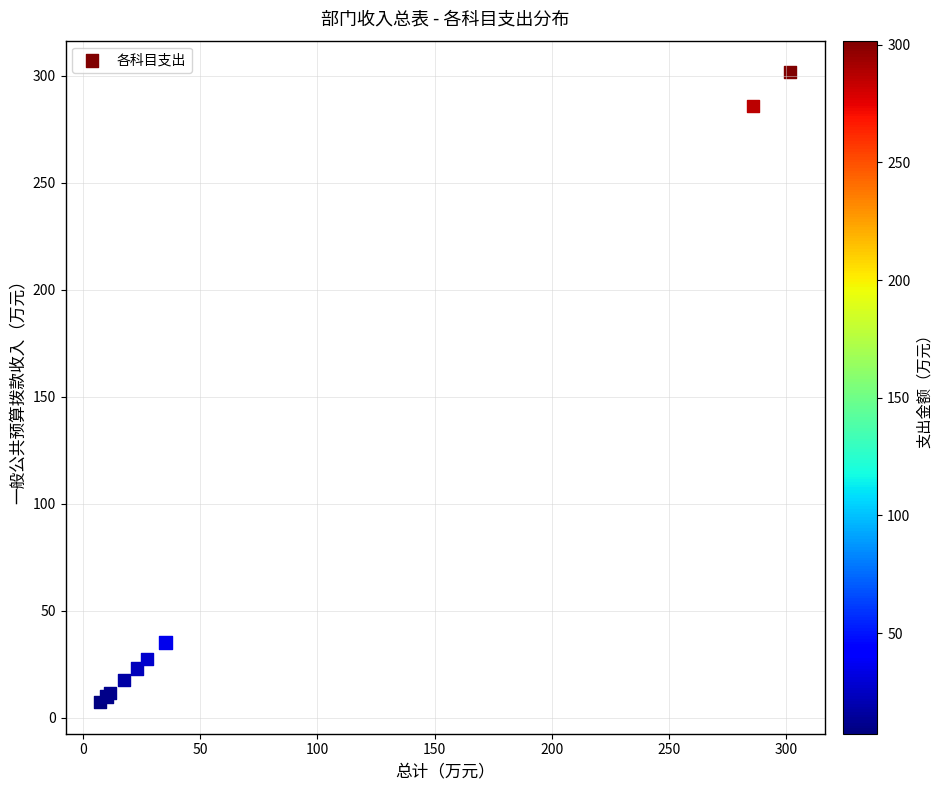

What Y value in the scatter plot is closest to 154?

35.1